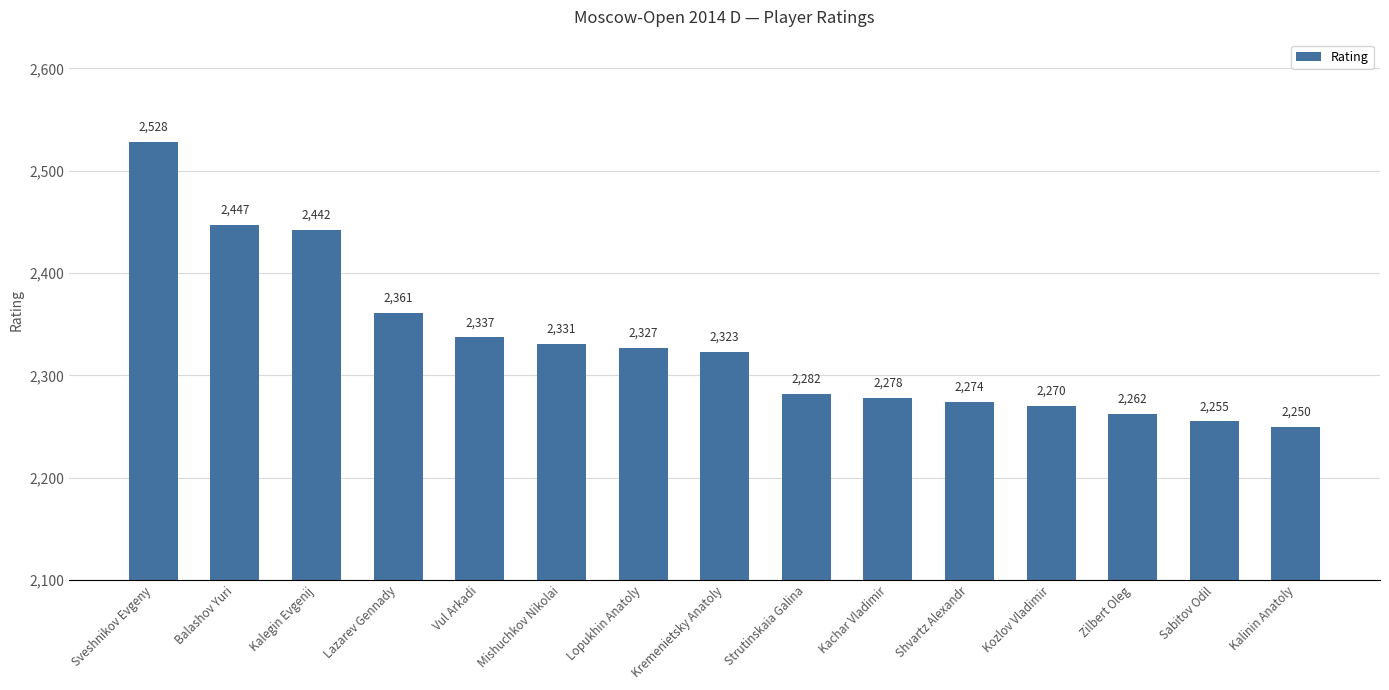

What is the sum of all values?

34967